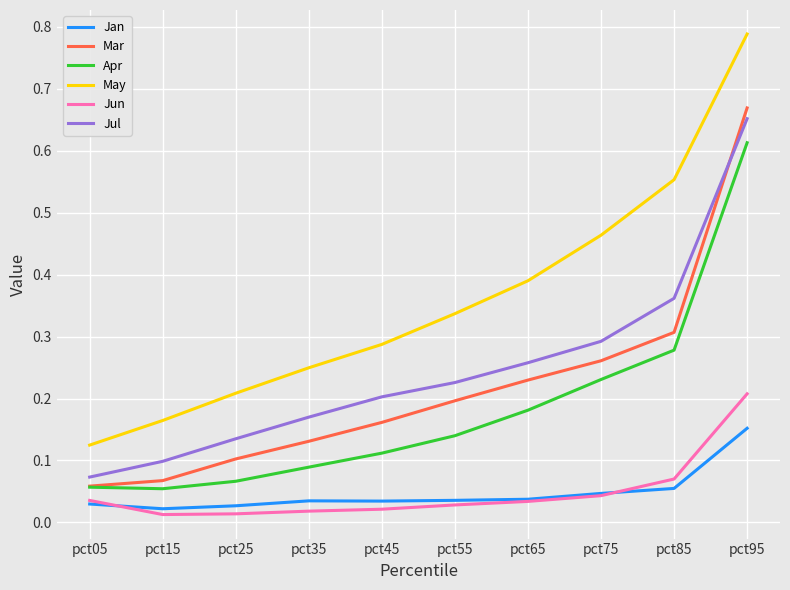

At how many categories does at least one series exceed 0?

10